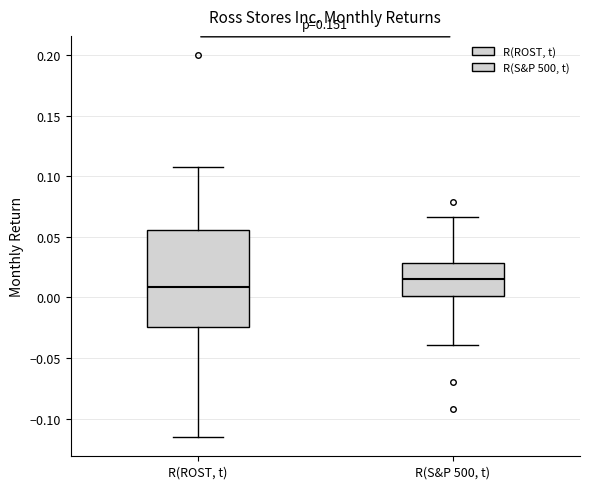

Which box is the tallest, from its lower edge to its upper edge?

R(ROST, t)